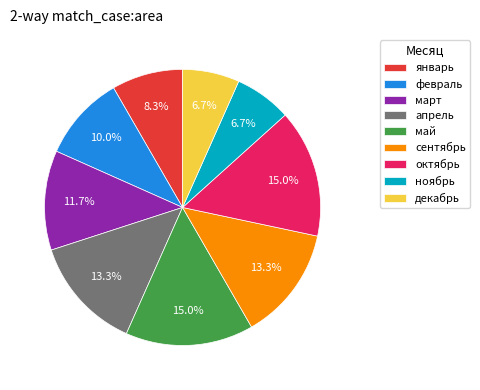

What percentage is NOT represented by декабрь?

93.3%